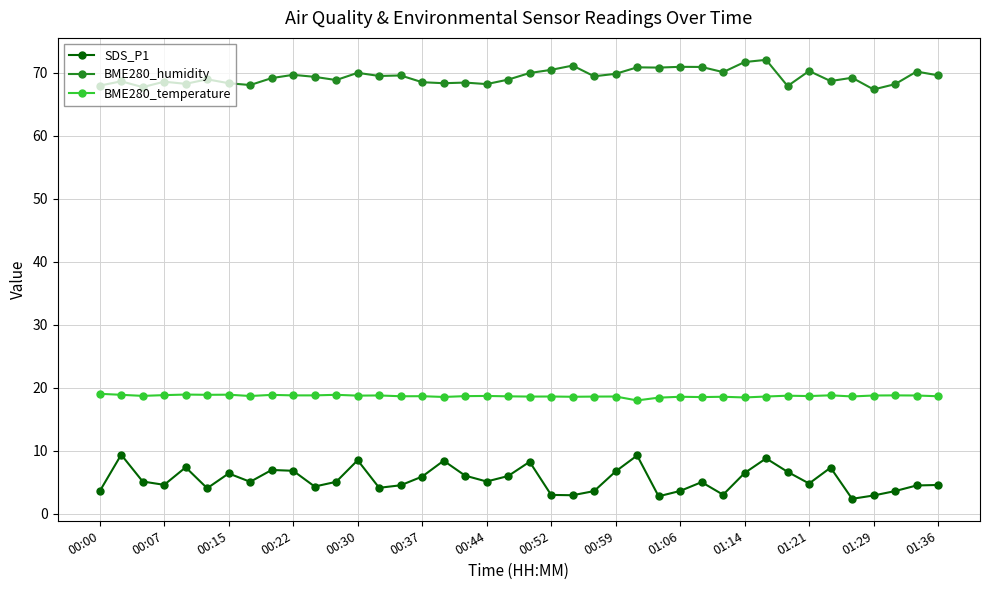

True or false: SDS_P1 has more than 1 interior local peaks.

True